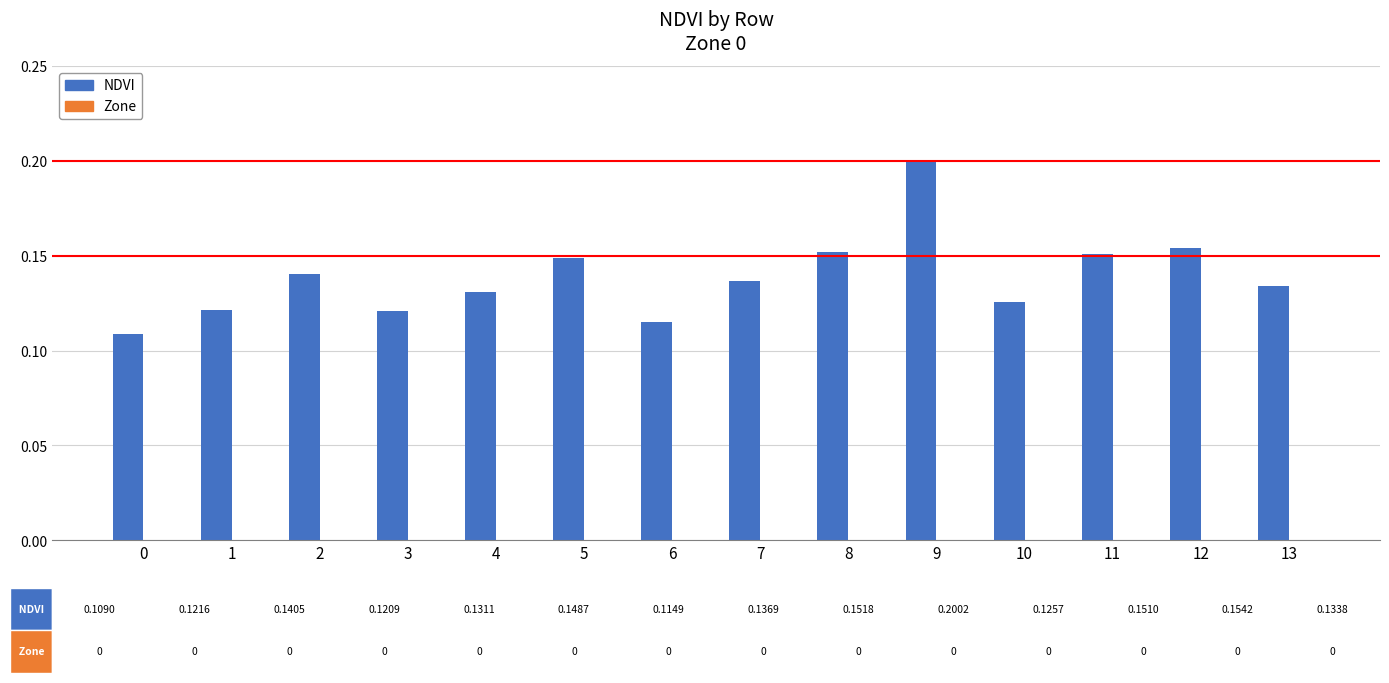

Which label corresponds to the largest value in the chart?

9